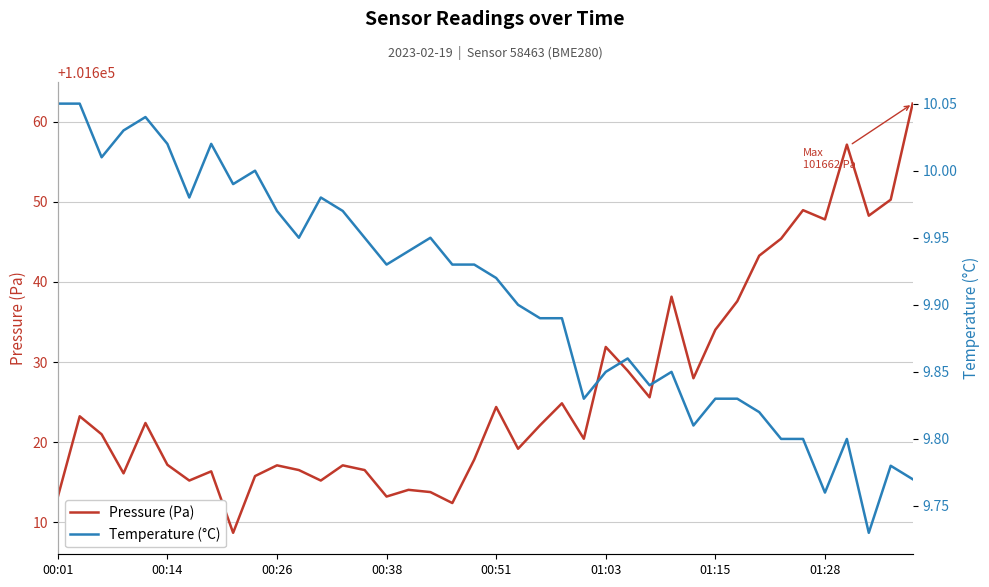

True or false: Temperature (°C) and Pressure (Pa) intersect in this chart.

False